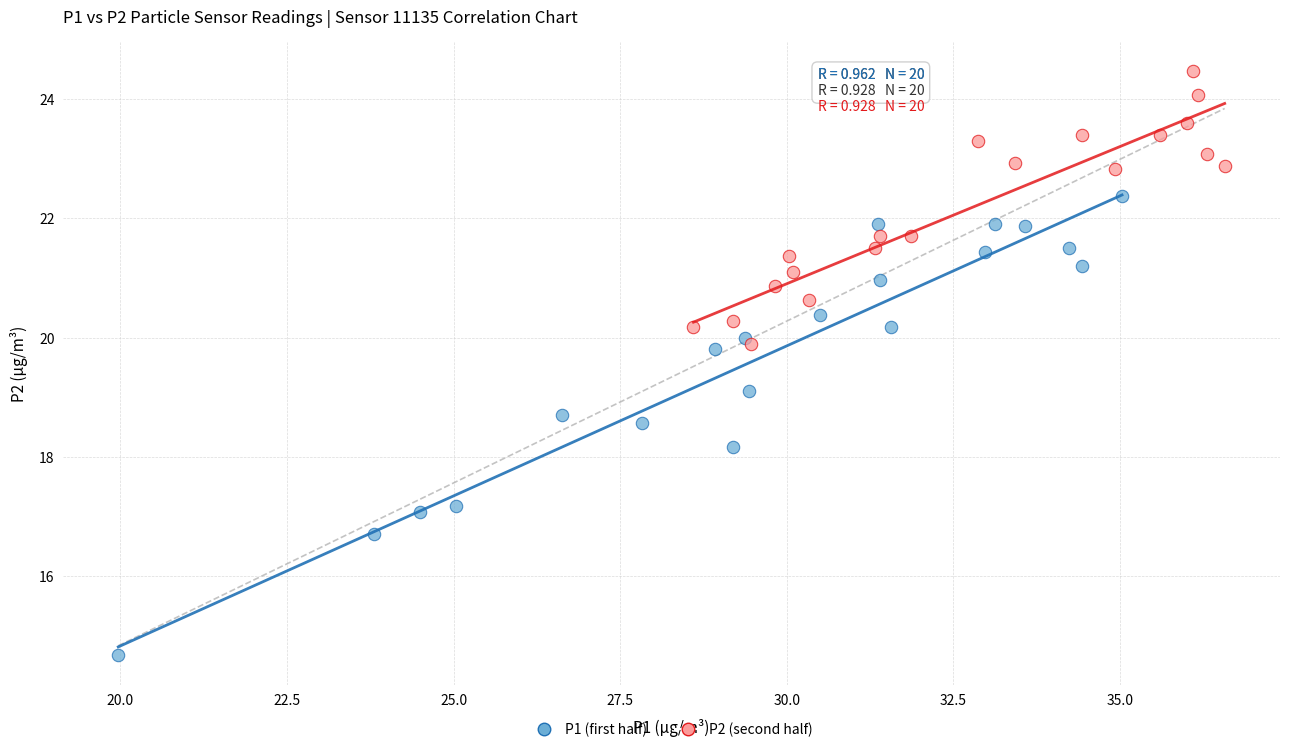

Which series reaches the minimum Y coordinate?

P1 (first half)